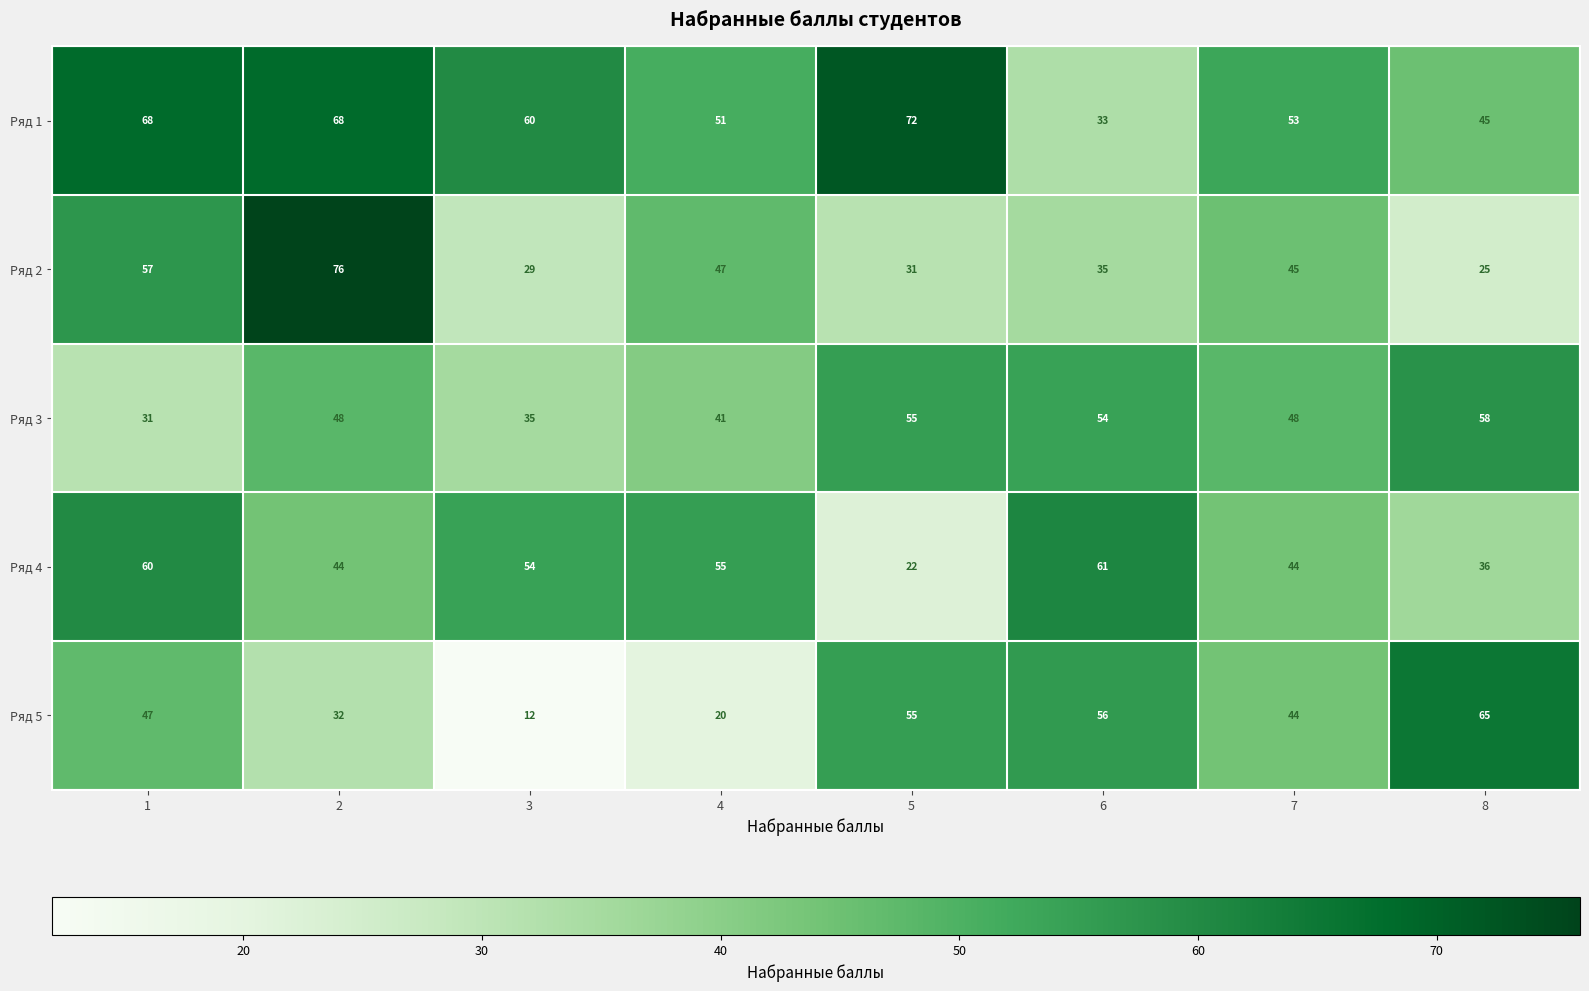

What is the total value across all series at 4?

214